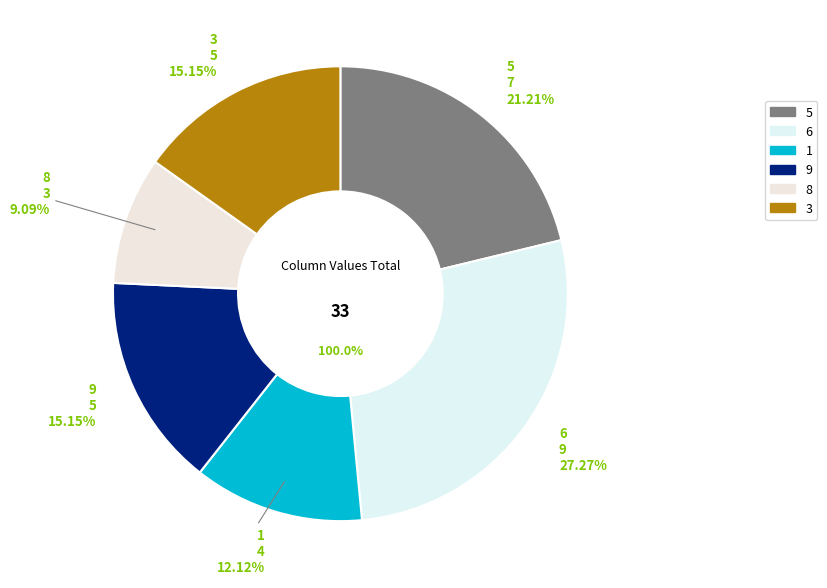

Do 5 and 8 together represent more than half of the pie?

No